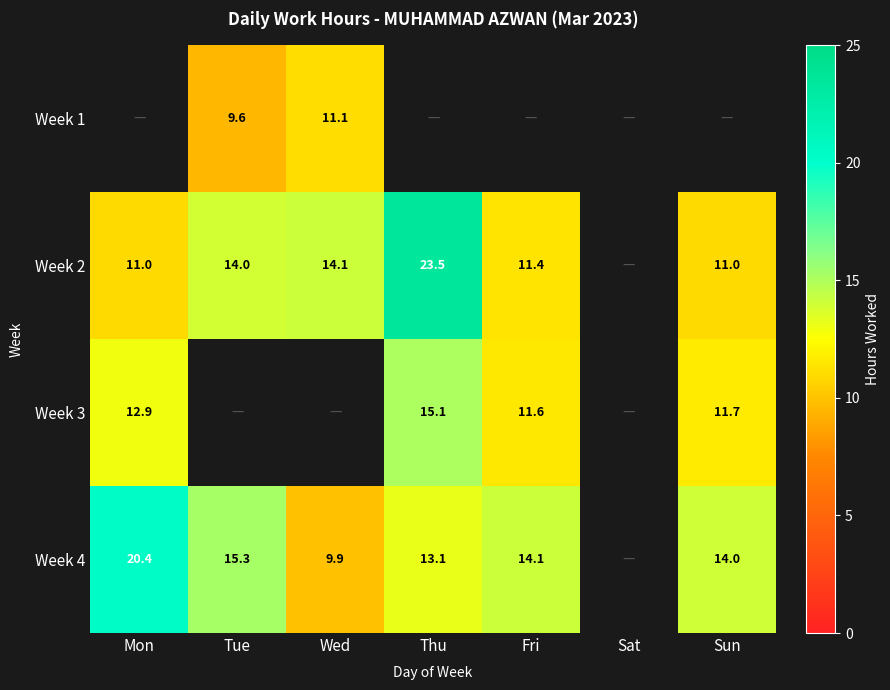

The value of Week 4 at Sun is 14.0. True or false?

True